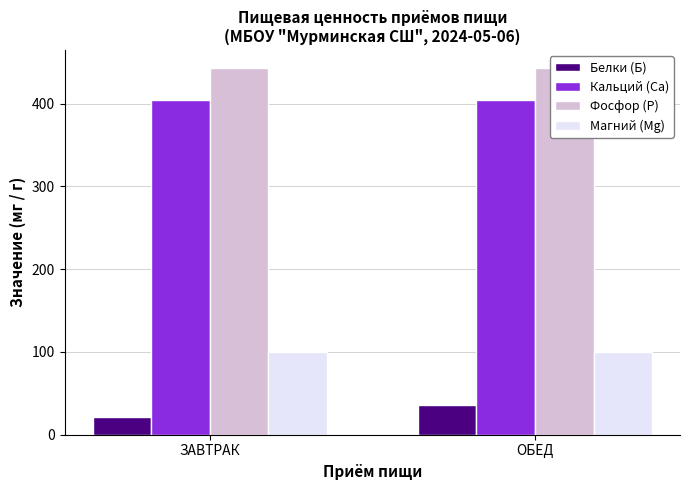

The Белки (Б) series shows 35.4 at ОБЕД. True or false?

True